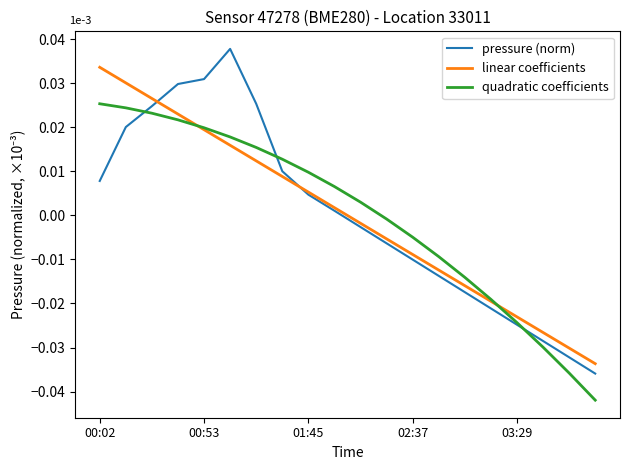

Does the chart display data point markers on the line(s)?

No